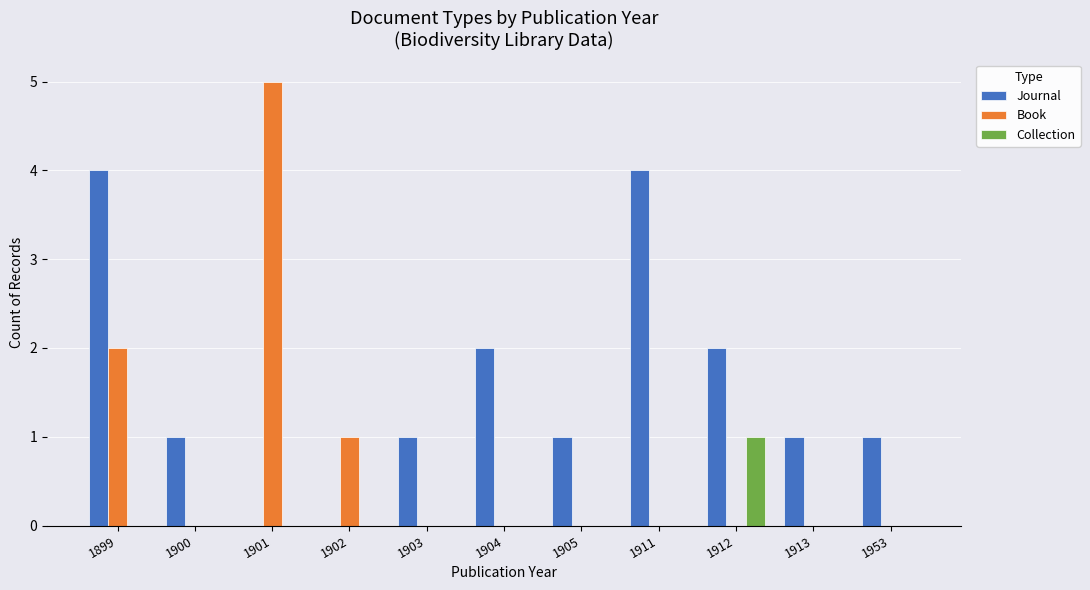

At which label does Book reach its peak?

1901